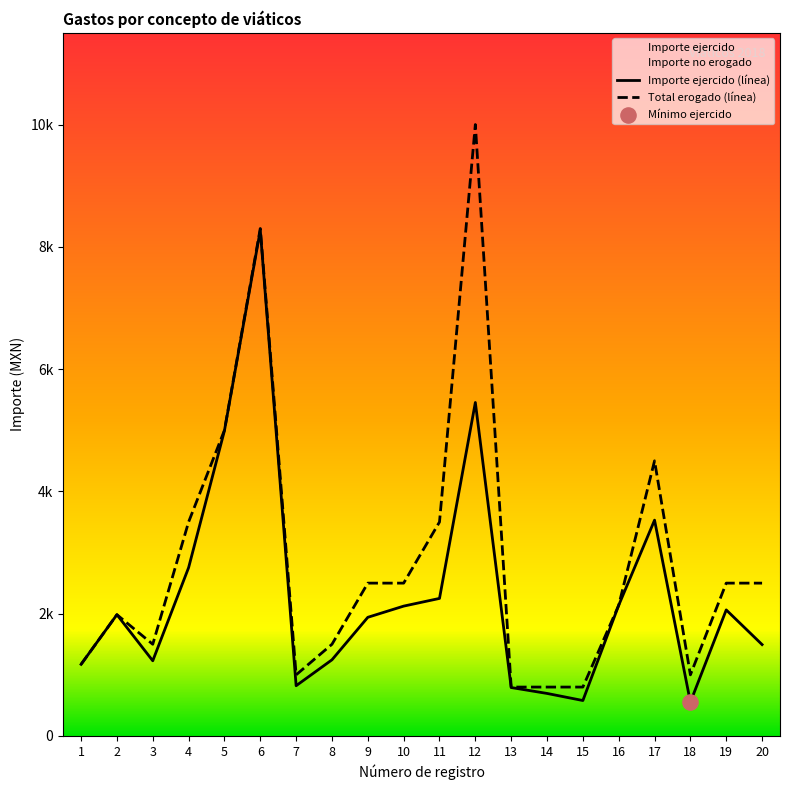

Which has a higher value, 11 or 7?

11